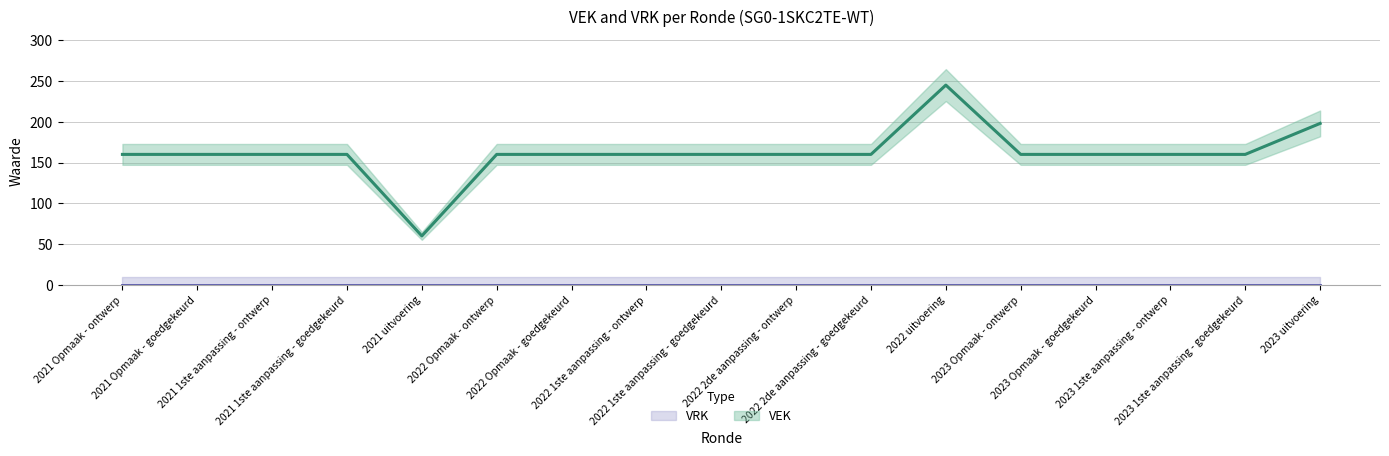

Which category has the highest value across all series?

2022 uitvoering